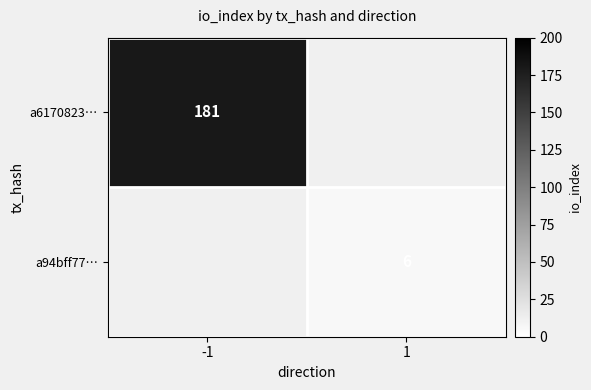

The value of a94bff77… at 1 is 6. True or false?

True